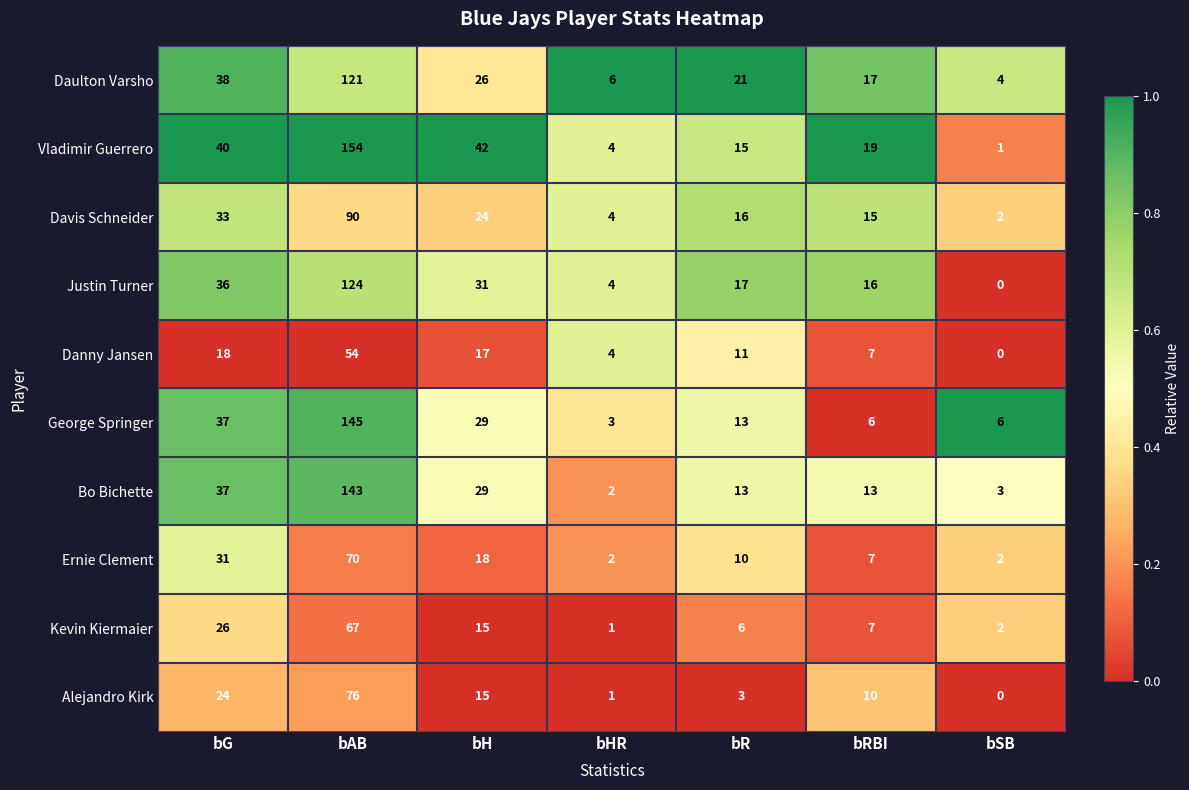

What is the average value of the Justin Turner series?

33